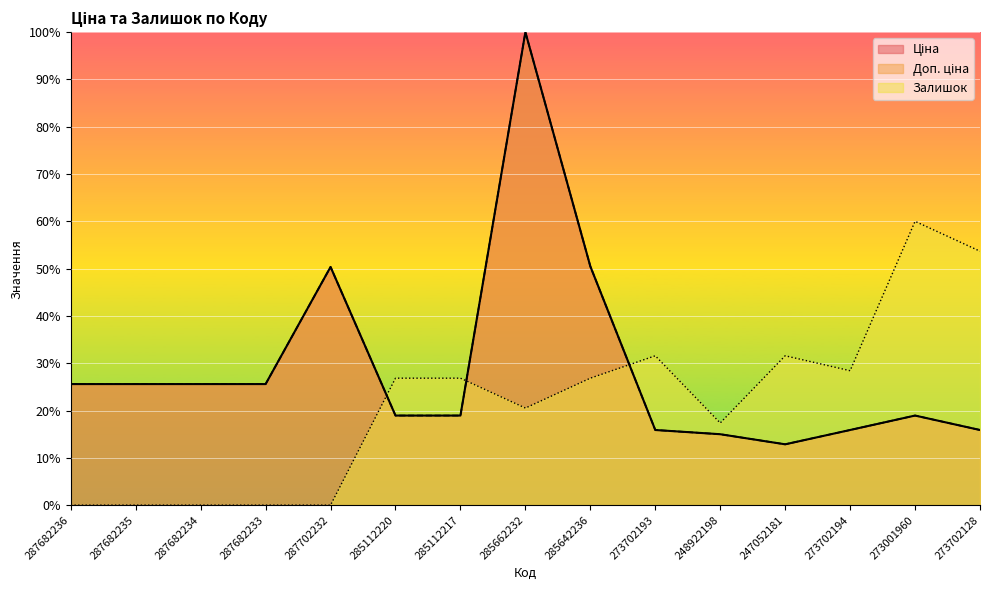

In Ціна, how many points are higher than both neighbors (excluding endpoints)?

3